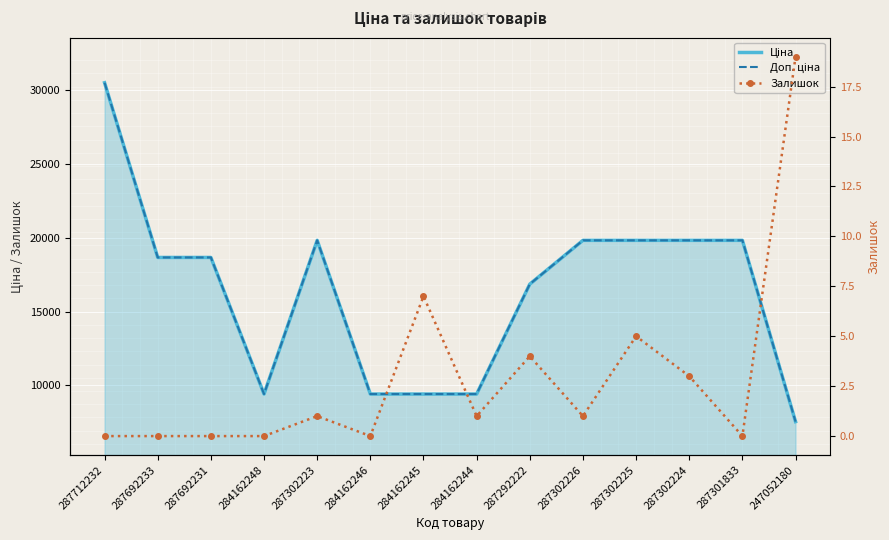

At 287292222, list the series in order from smallest to largest.

Залишок, Ціна, Доп. ціна